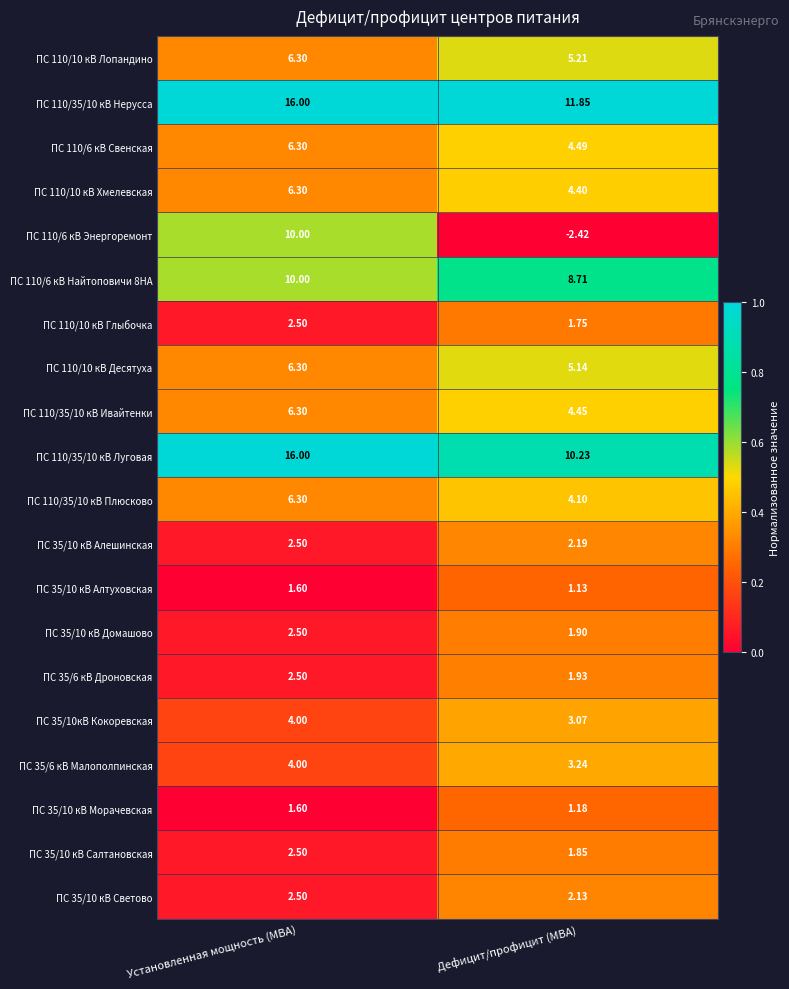

Where is ПС 35/10 кВ Светово nearest to the value 2?

Дефицит/профицит (МВА)